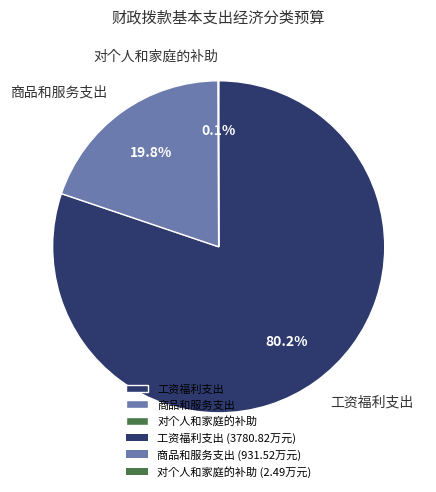

The 商品和服务支出 slice represents 20% of the pie. True or false?

True